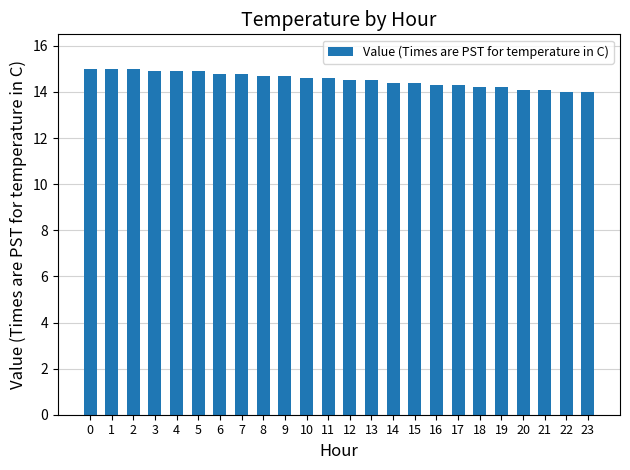

What is the maximum value shown in the chart?

15.0